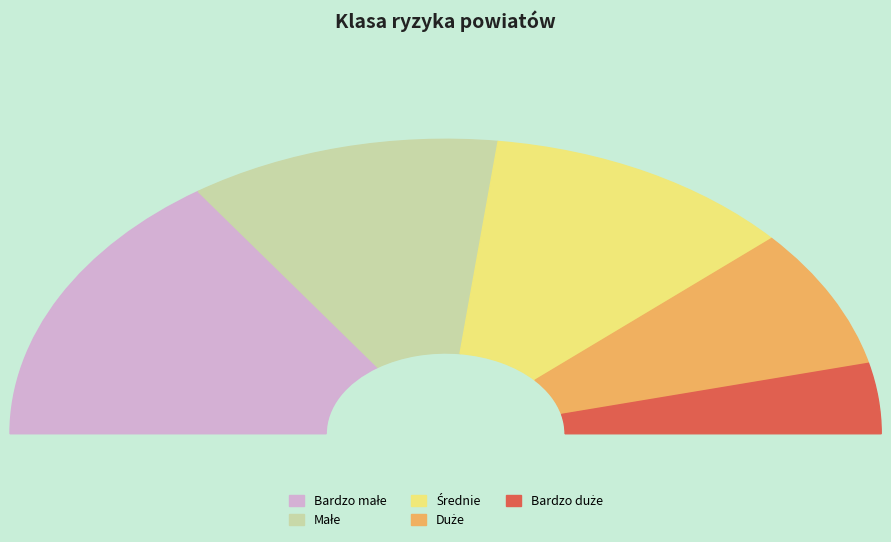

To the nearest percent, what is the difference between the largest and smallest slice percentages?

23%